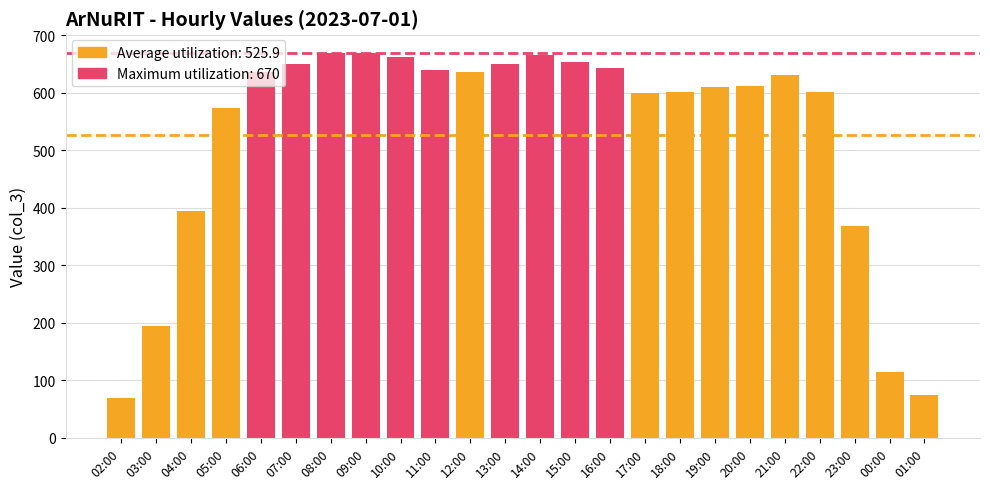

Reading left to right, list all the values displayed in this chart.

02:00=70	03:00=194	04:00=394	05:00=574	06:00=637	07:00=650	08:00=670	09:00=669	10:00=662	11:00=639	12:00=636	13:00=650	14:00=665	15:00=654	16:00=644	17:00=599	18:00=601	19:00=611	20:00=612	21:00=631	22:00=602	23:00=368	00:00=115	01:00=75